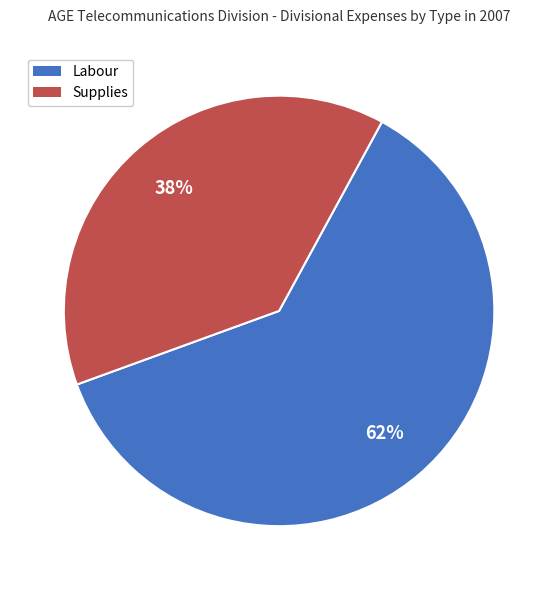

To the nearest percent, what portion does Supplies represent?

38%